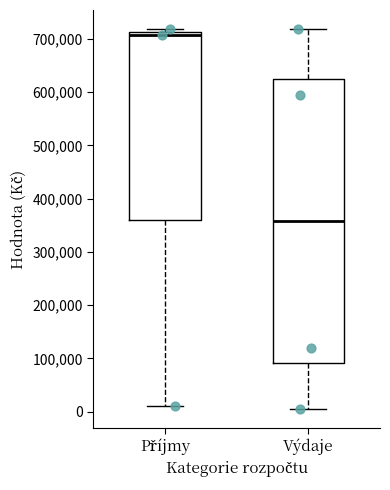

Reading left to right, read every box against the y-axis: the position of its median line, the range the box covers, and the ends of its whiskers. The values are not printed on the chart, so give them approximately, as read against the axis.

Příjmy: median 710000 (just below the box's upper edge), box 360000 to 710000, whiskers 10000 to 720000
Výdaje: median 360000, box 90000 to 630000, whiskers 0 to 720000